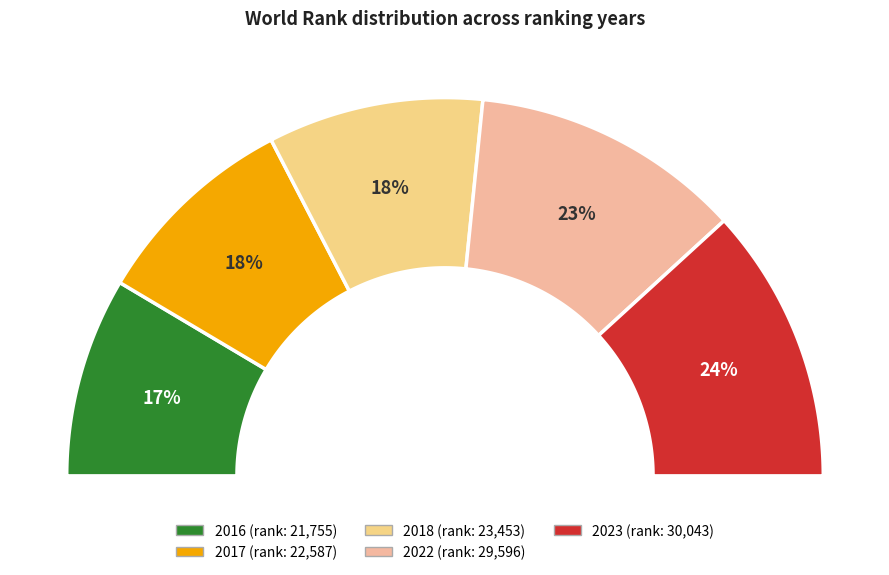

Does 2022 account for over 50% of the chart?

No